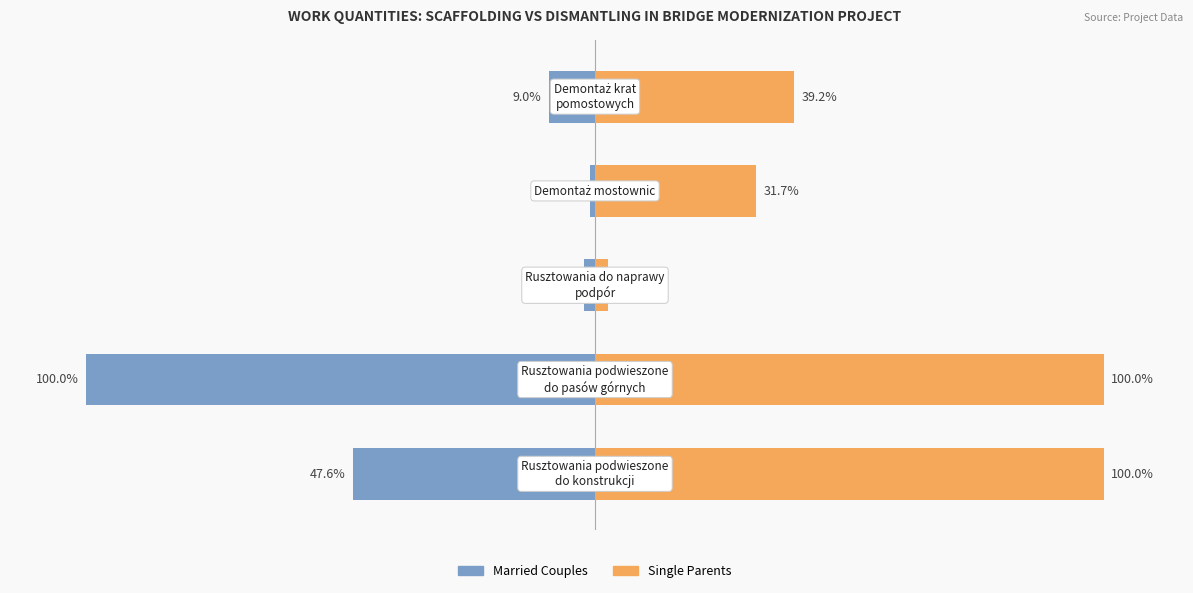

Reading right to left, list all the values displayed in this chart.

Married Couples: -9.0	-1.0	-2.1	-100.0	-47.6
Single Parents: 39.2	31.7	2.5	100.0	100.0